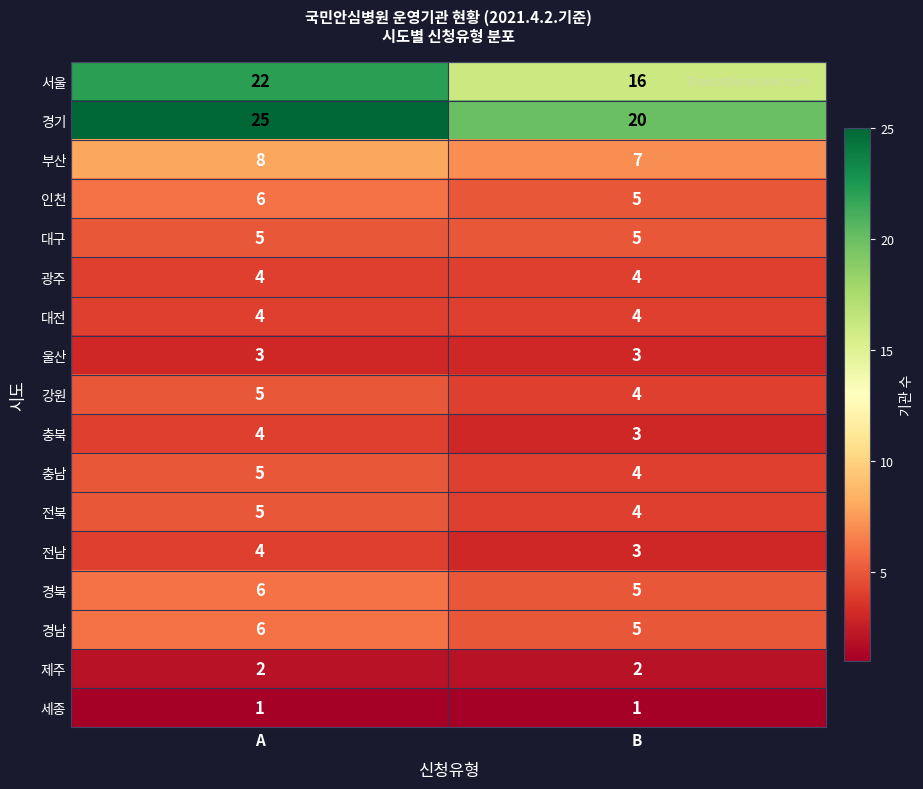

What is the sum of all 제주 values?

4